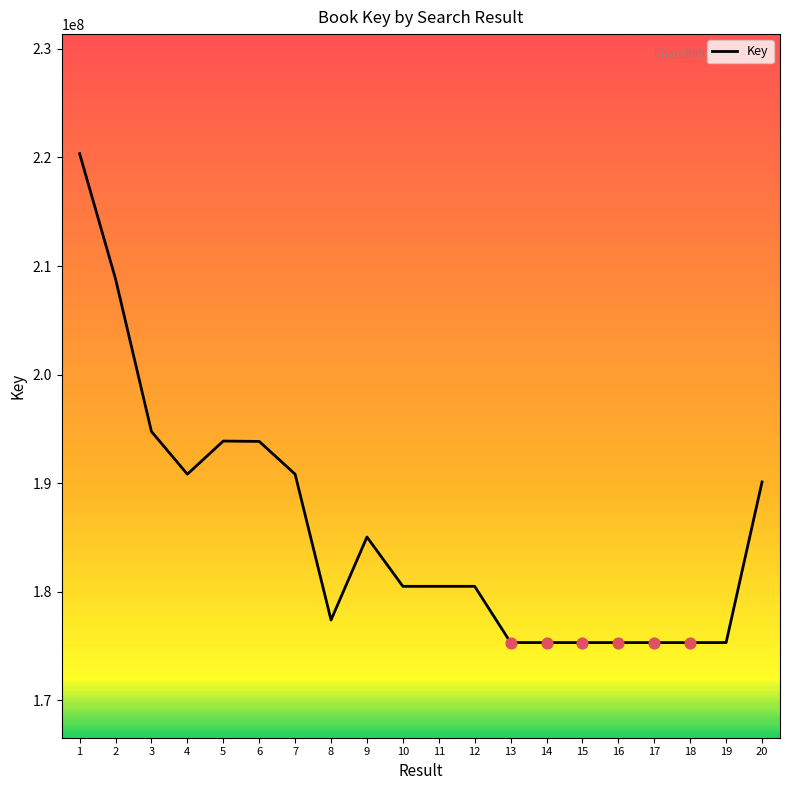

Approximately how many times larger is the value at 1 compared to 12?

1.2